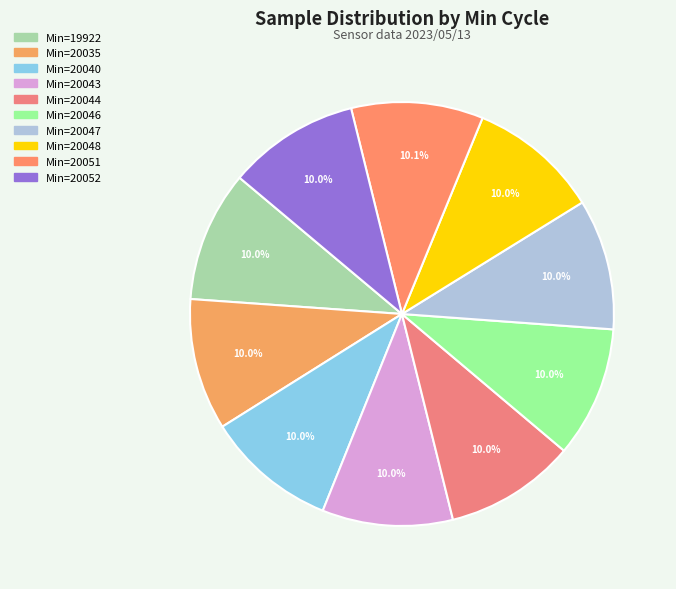

Is there a majority slice in this chart?

No